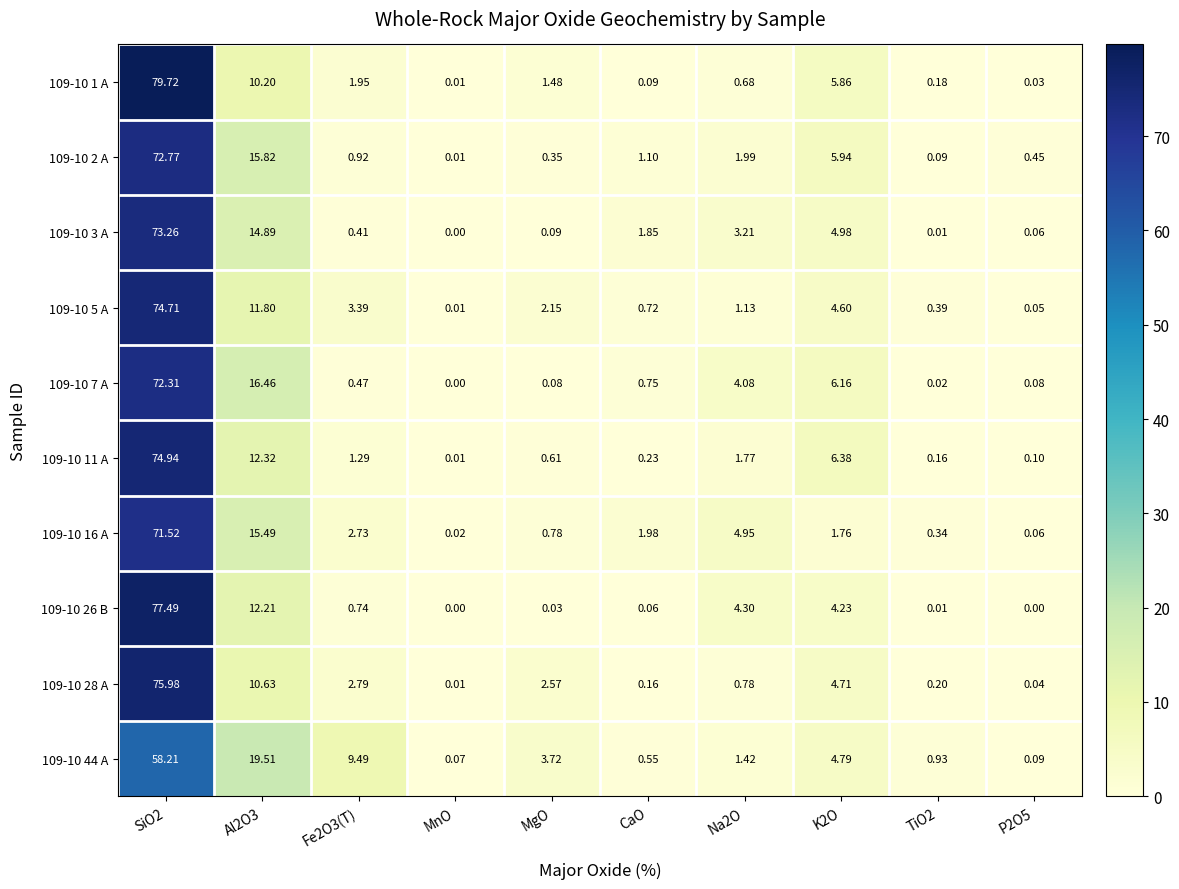

Which series has the largest total across all categories?

109-10 7 A